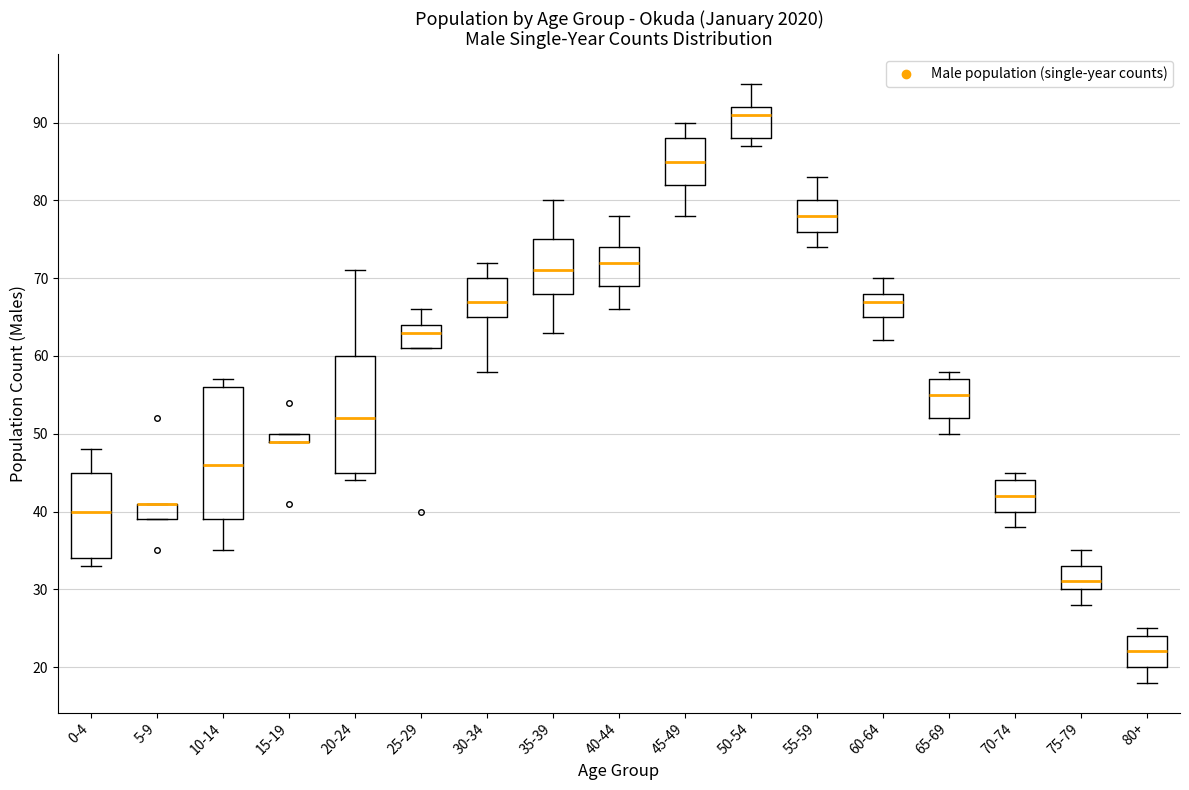

Comparing the boxes themselves (not the whiskers), which one is the tallest?

10-14